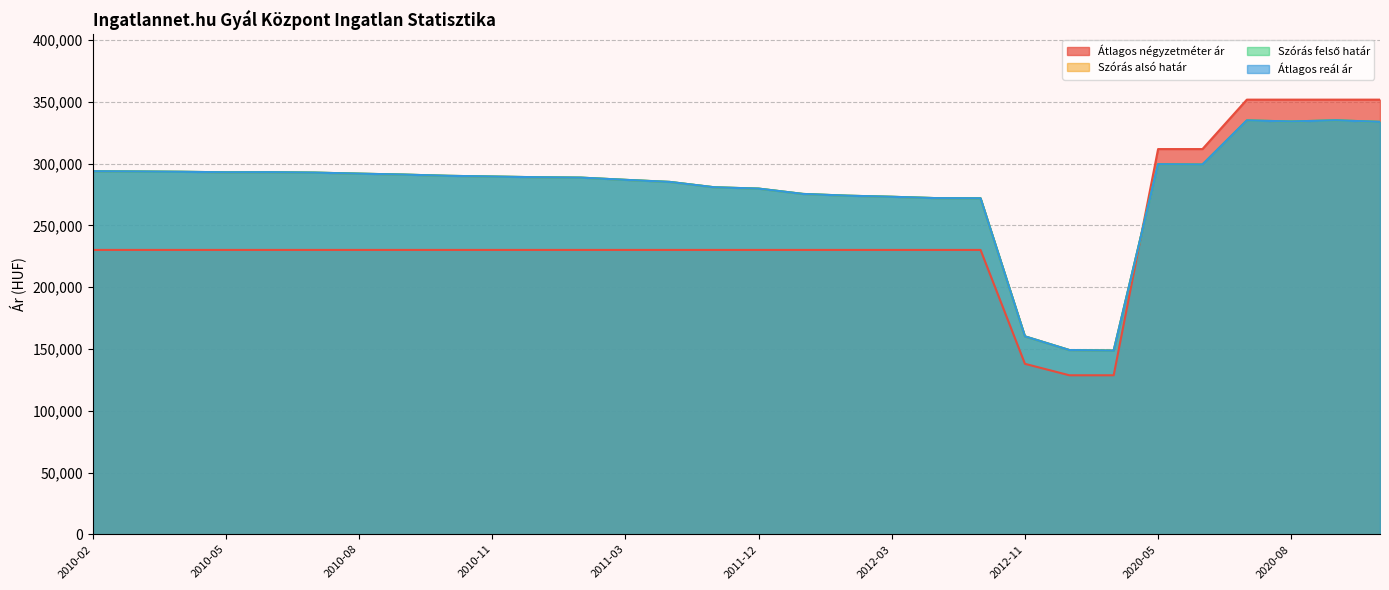

True or false: Átlagos négyzetméter ár and Átlagos reál ár intersect in this chart.

True